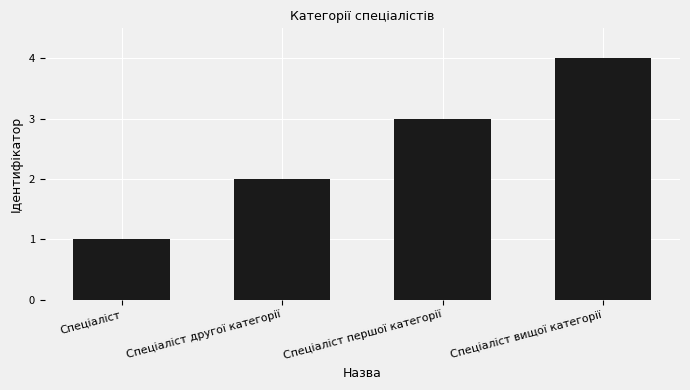

Which has a higher value, Спеціаліст другої категорії or Спеціаліст?

Спеціаліст другої категорії